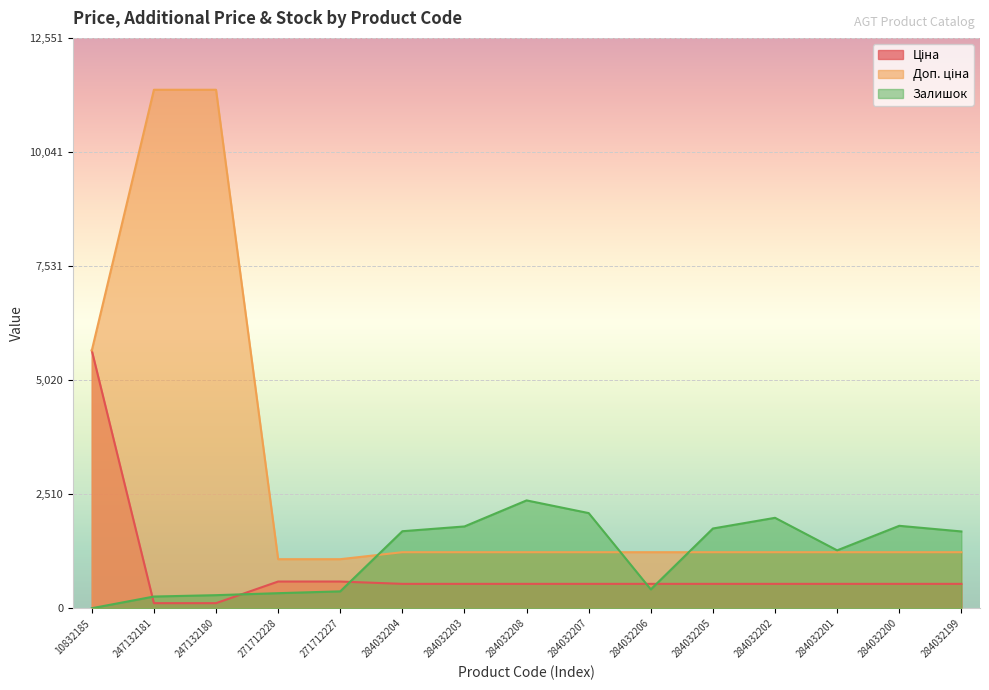

What is the total value across all series at 284032205?

3531.4